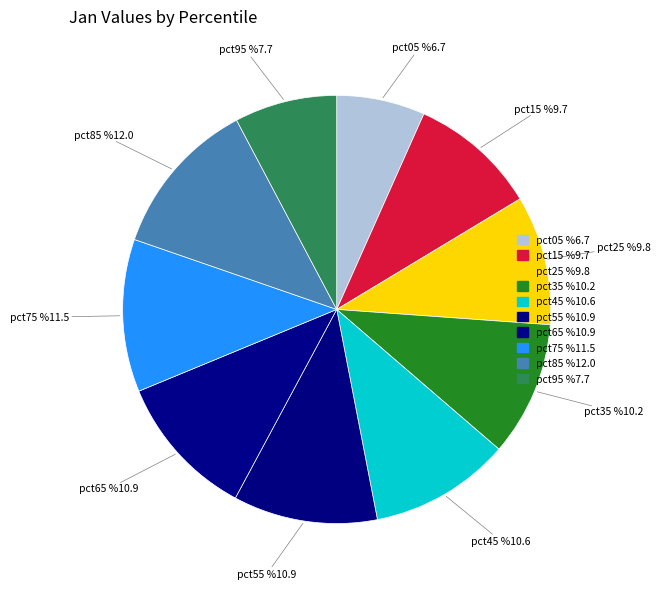

Which slice is the smallest?

pct05